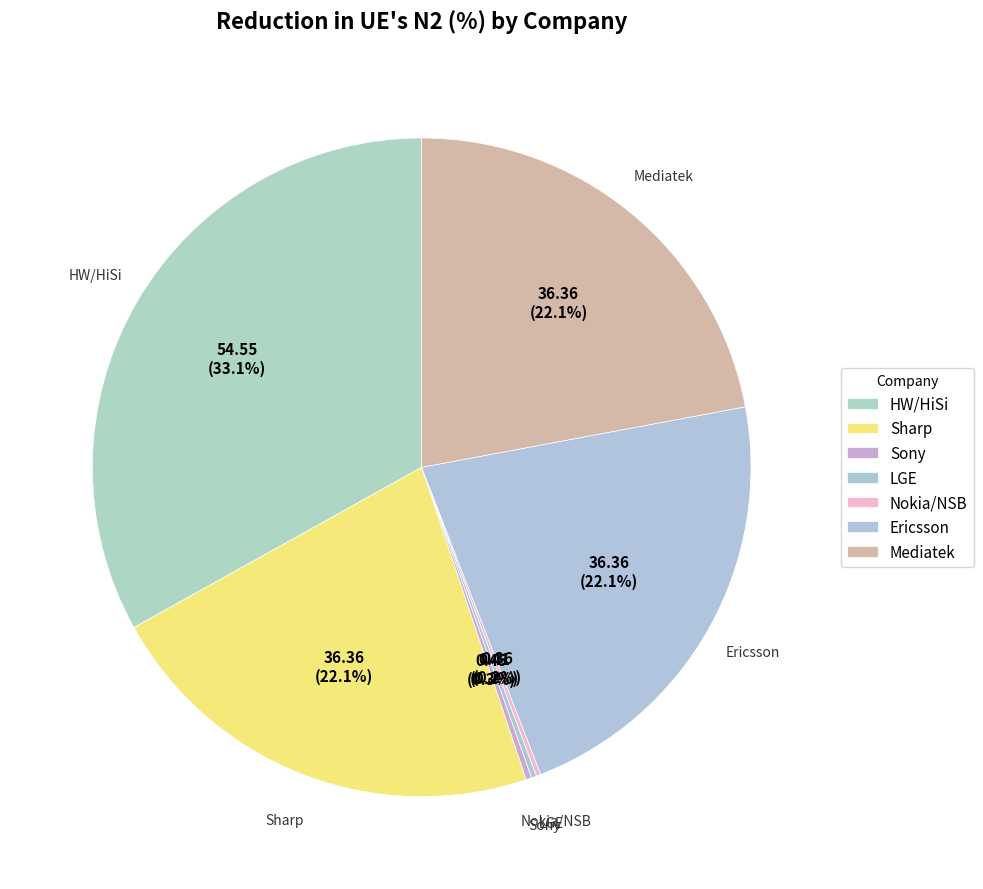

The HW/HiSi slice represents 24% of the pie. True or false?

False